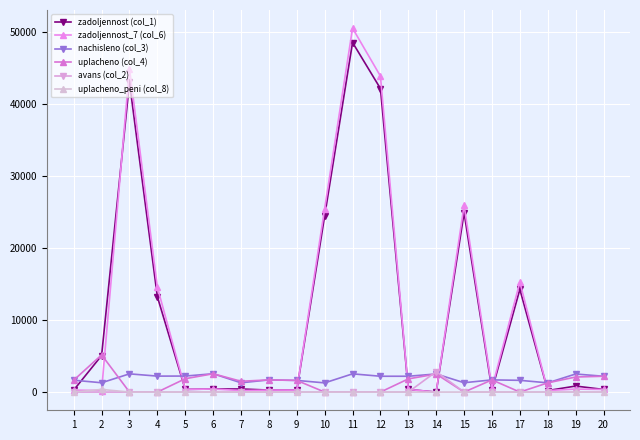

Which category has the highest value in the zadoljennost_7 (col_6) series?

11